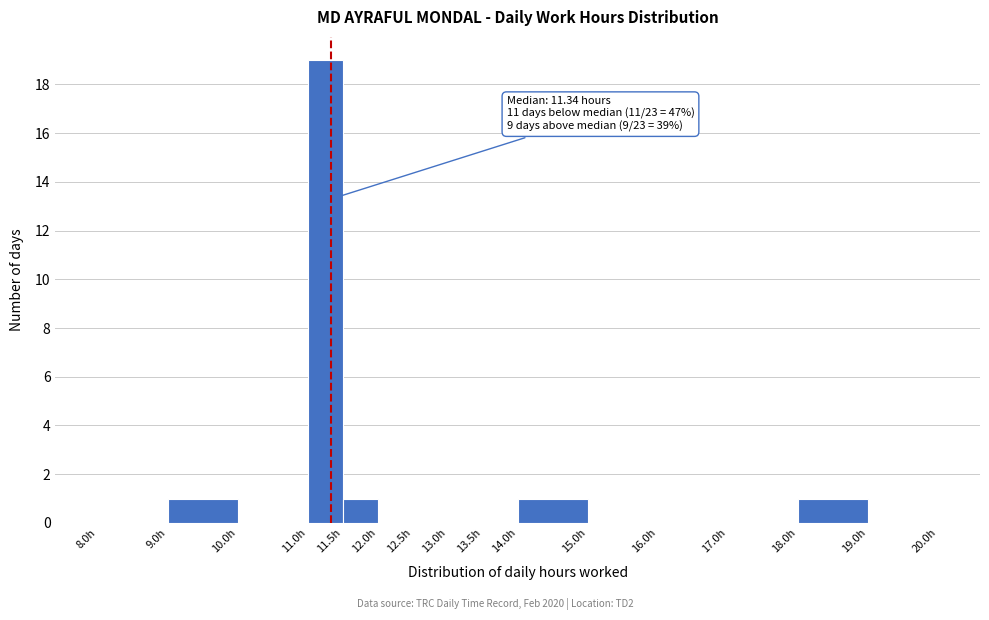

Which range on the x-axis has the tallest bar?

11.0 to 11.5